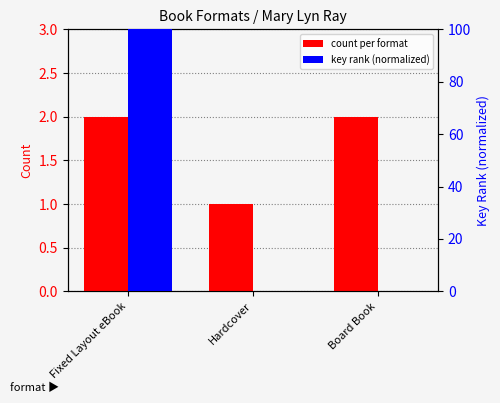

How many bars are there in total?

6